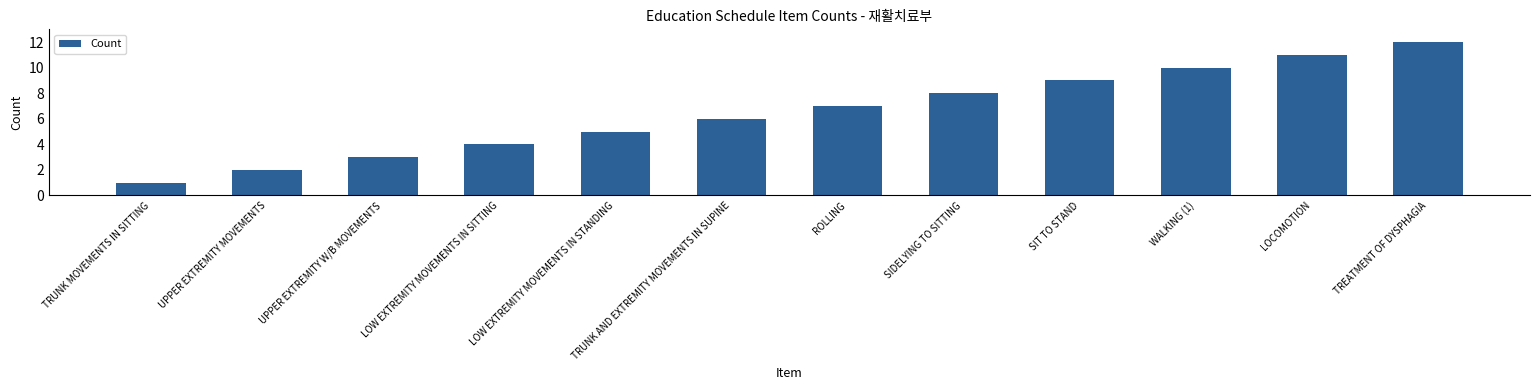

What is the value of the 10th bar from the left?

10